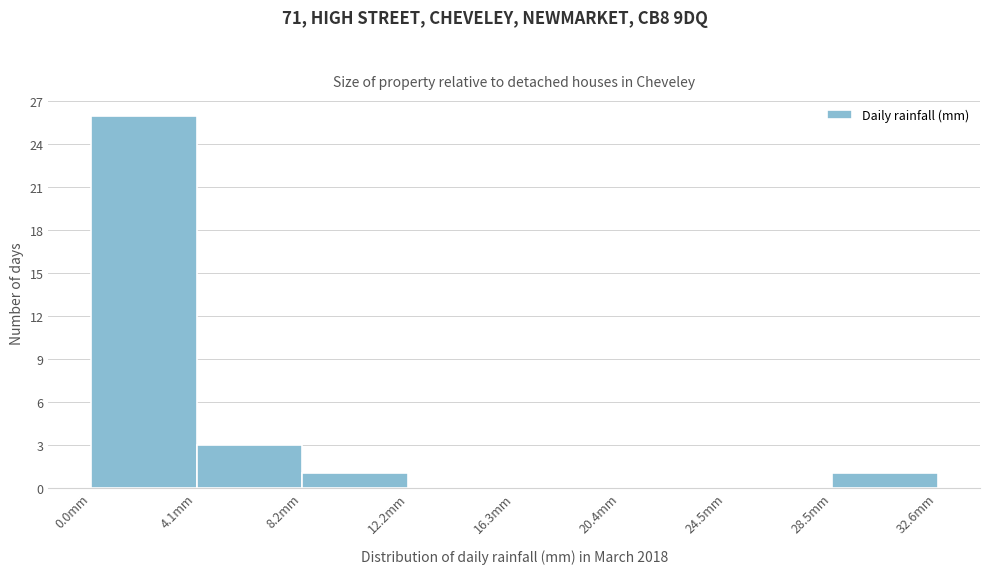

Reading left to right, transcribe this chart: for each bar, give the range it covers on the x-axis and its height. Neither the bar edges nor the heights are printed on the chart, so give them approximately, as read against the axes.

0.0 to 4.0: 26
4.0 to 8.0: 3
8.0 to 12.0: 1
12.0 to 16.5: 0
16.5 to 20.5: 0
20.5 to 24.5: 0
24.5 to 28.5: 0
28.5 to 32.5: 1